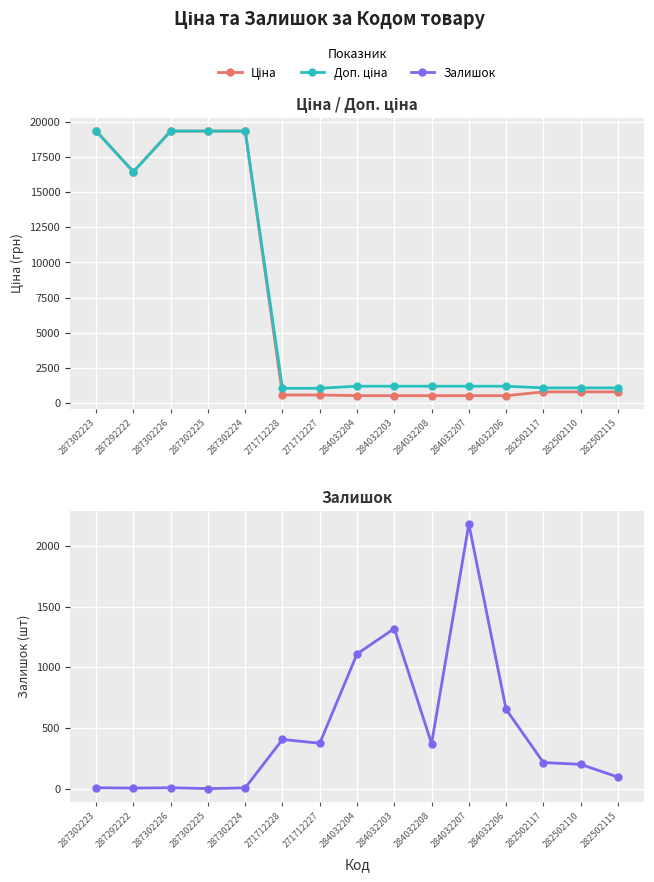

Reading right to left, list all the values displayed in this chart.

Ціна: 282502115=793.0	282502110=793.0	282502117=793.0	284032206=522.2	284032207=522.2	284032208=522.2	284032203=522.2	284032204=522.2	271712227=571.6	271712228=571.6	287302224=19343.1	287302225=19343.1	287302226=19343.1	287292222=16448.2	287302223=19343.1
Доп. ціна: 282502115=1074.6	282502110=1074.6	282502117=1074.6	284032206=1197.0	284032207=1197.0	284032208=1197.0	284032203=1197.0	284032204=1197.0	271712227=1048.0	271712228=1048.0	287302224=19343.1	287302225=19343.1	287302226=19343.1	287292222=16448.2	287302223=19343.1
Залишок: 282502115=95.0	282502110=200.0	282502117=215.0	284032206=653.0	284032207=2181.0	284032208=371.0	284032203=1319.0	284032204=1110.0	271712227=374.0	271712228=405.0	287302224=6.0	287302225=0.0	287302226=7.0	287292222=4.0	287302223=7.0